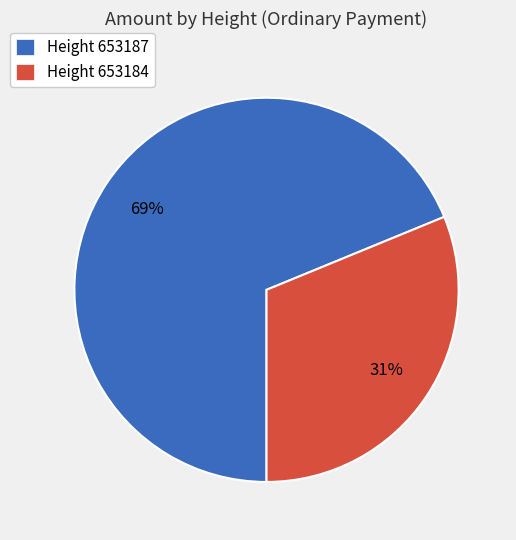

Combined, do Height 653187 and Height 653184 account for over 50%?

Yes